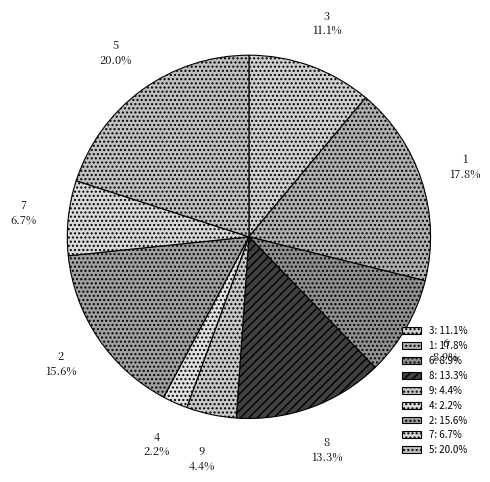

To the nearest percent, what is the average slice percentage?

11%